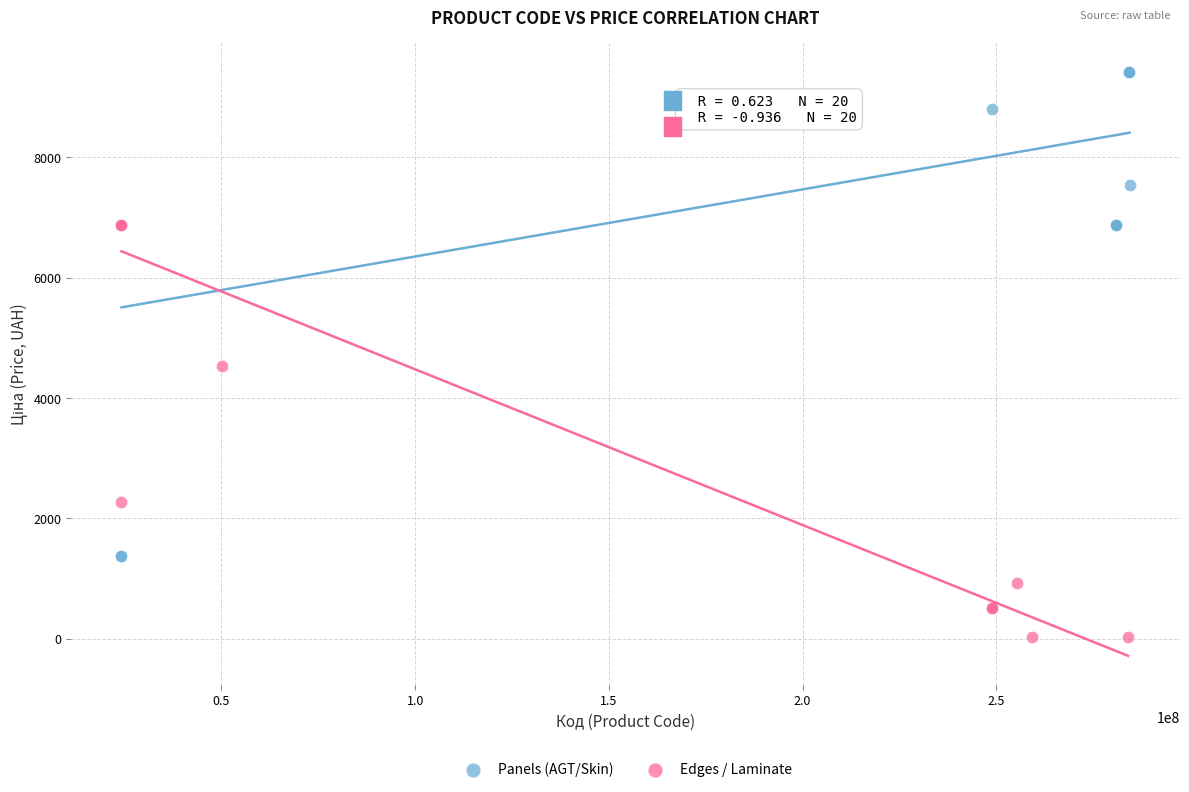

What are all the series names shown in the legend?

Panels (AGT/Skin), Edges / Laminate